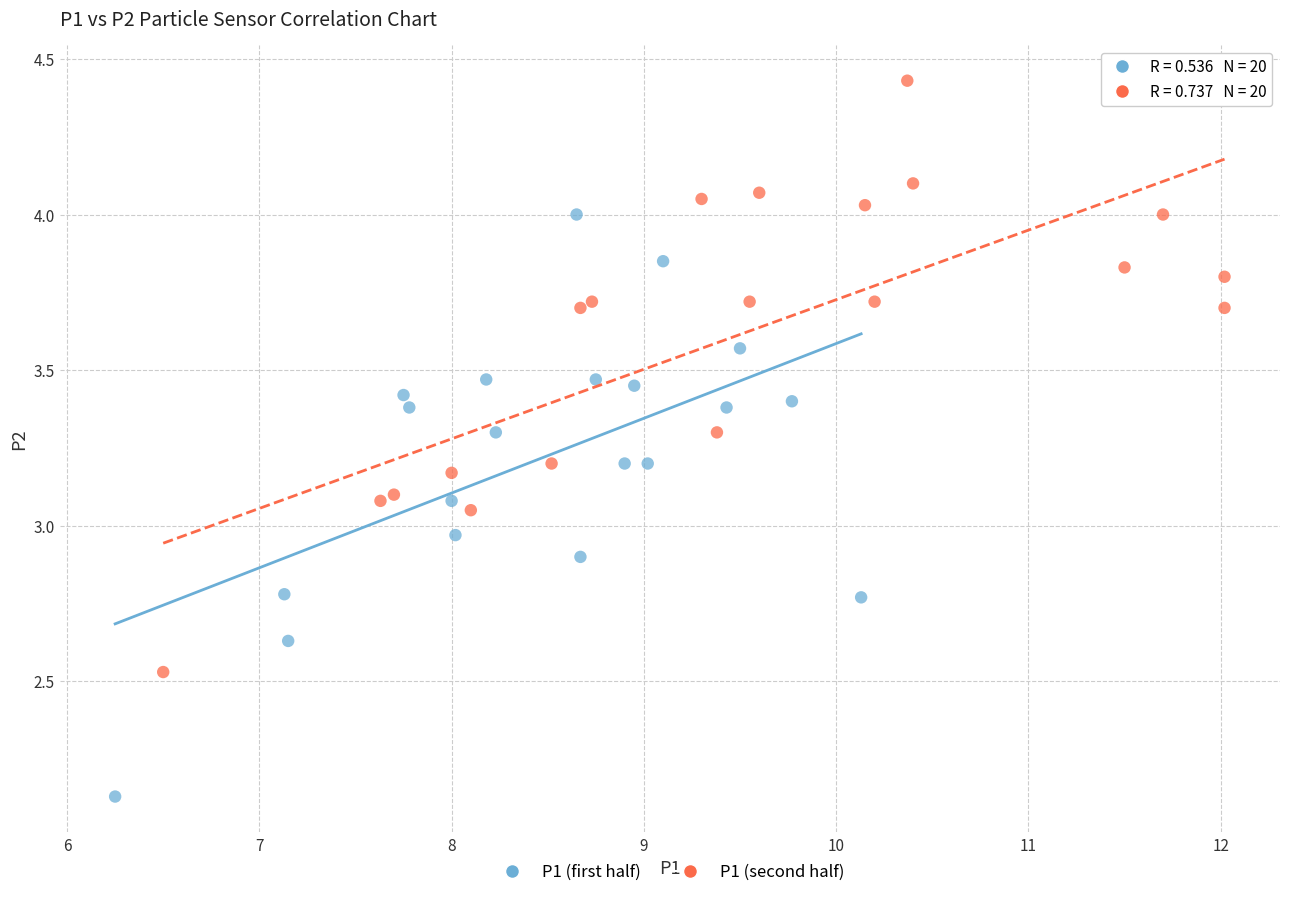

Which series reaches the maximum Y coordinate?

P1 (second half)